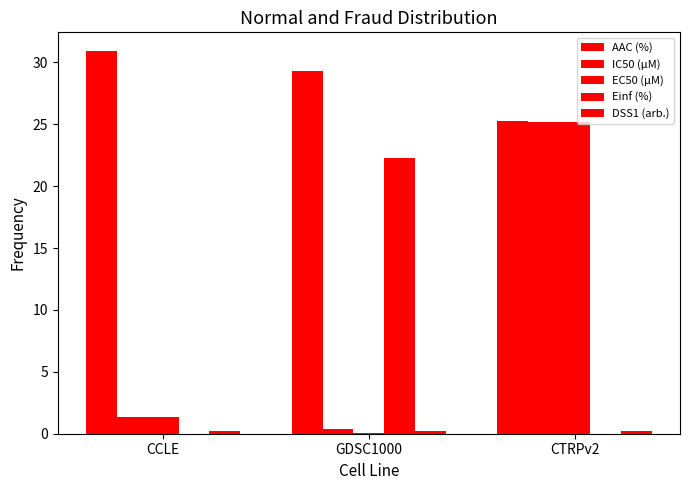

How many groups of bars are there?

3